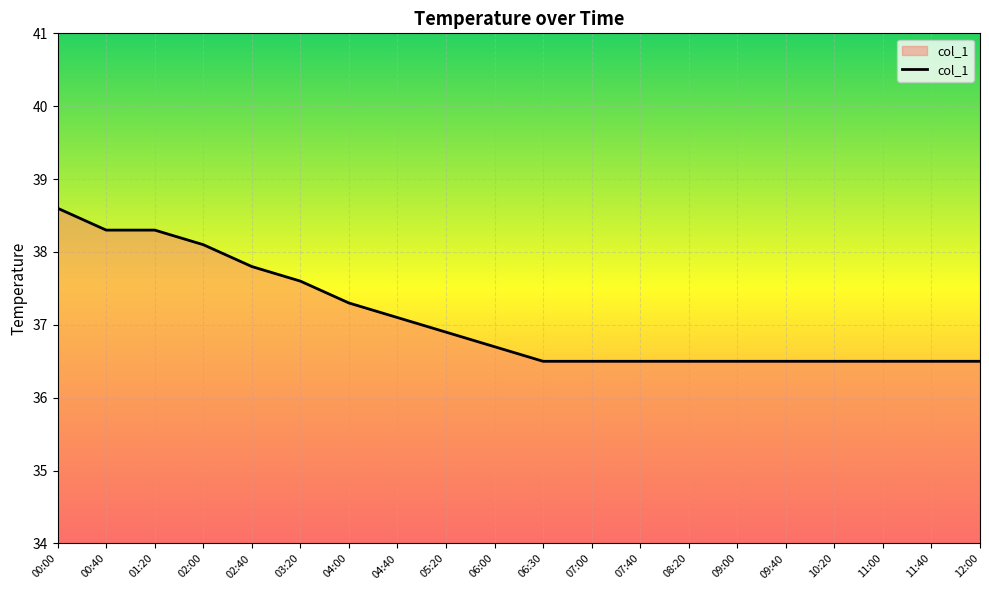

What is the difference between the maximum and second lowest values?

2.1